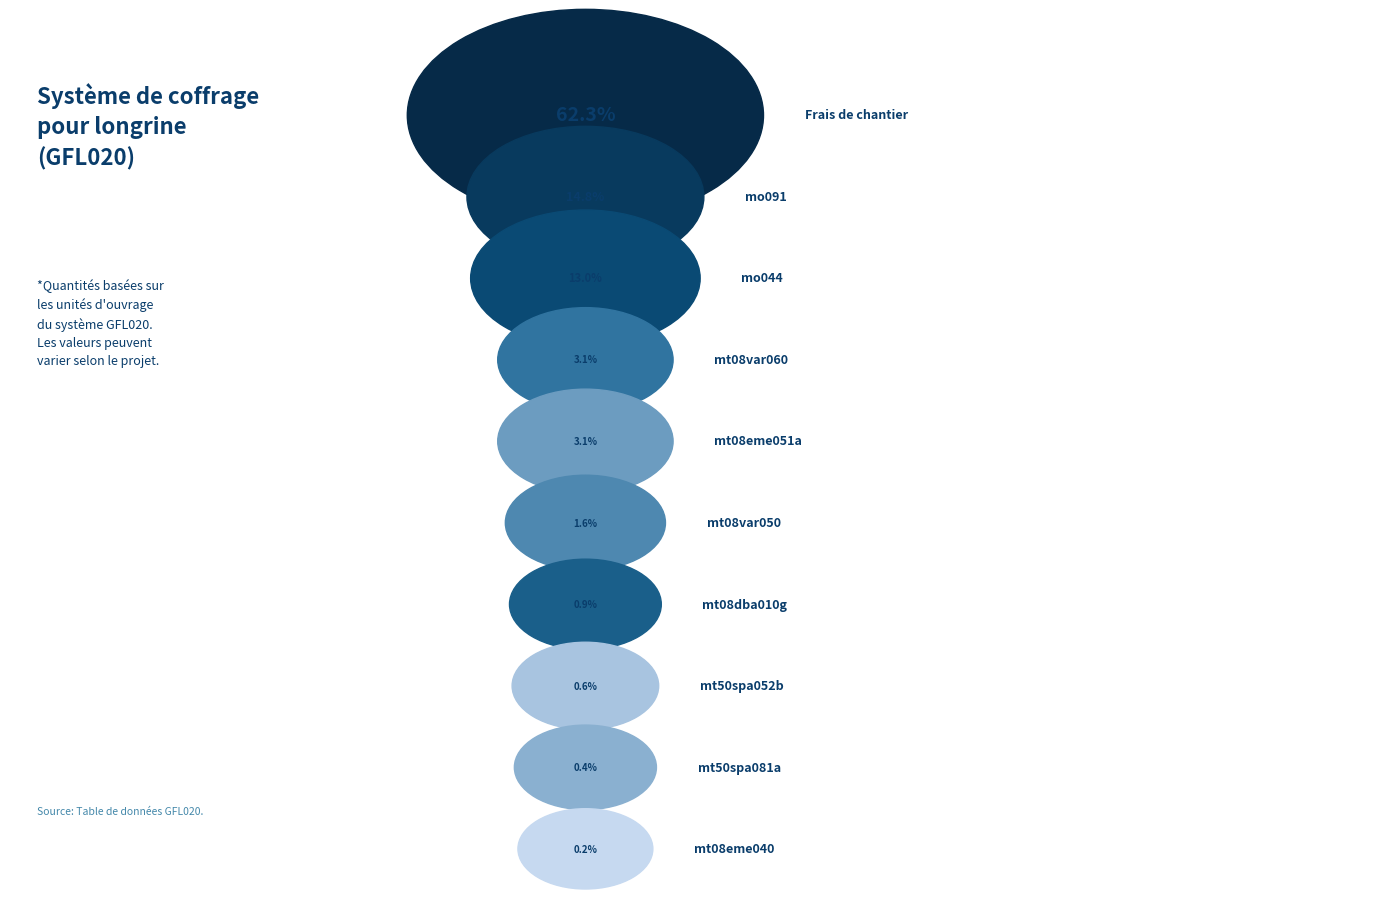

To the nearest percent, what is the combined percentage of mo091 and mt08var060?

18%